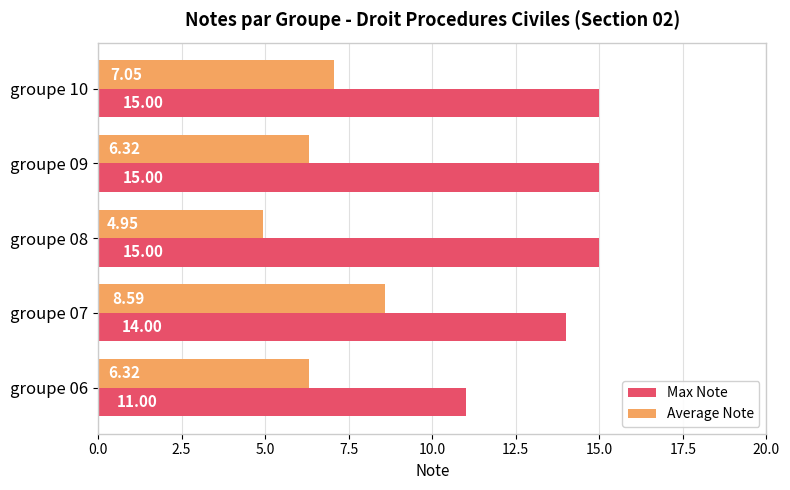

What are all the series names shown in the legend?

Max Note, Average Note